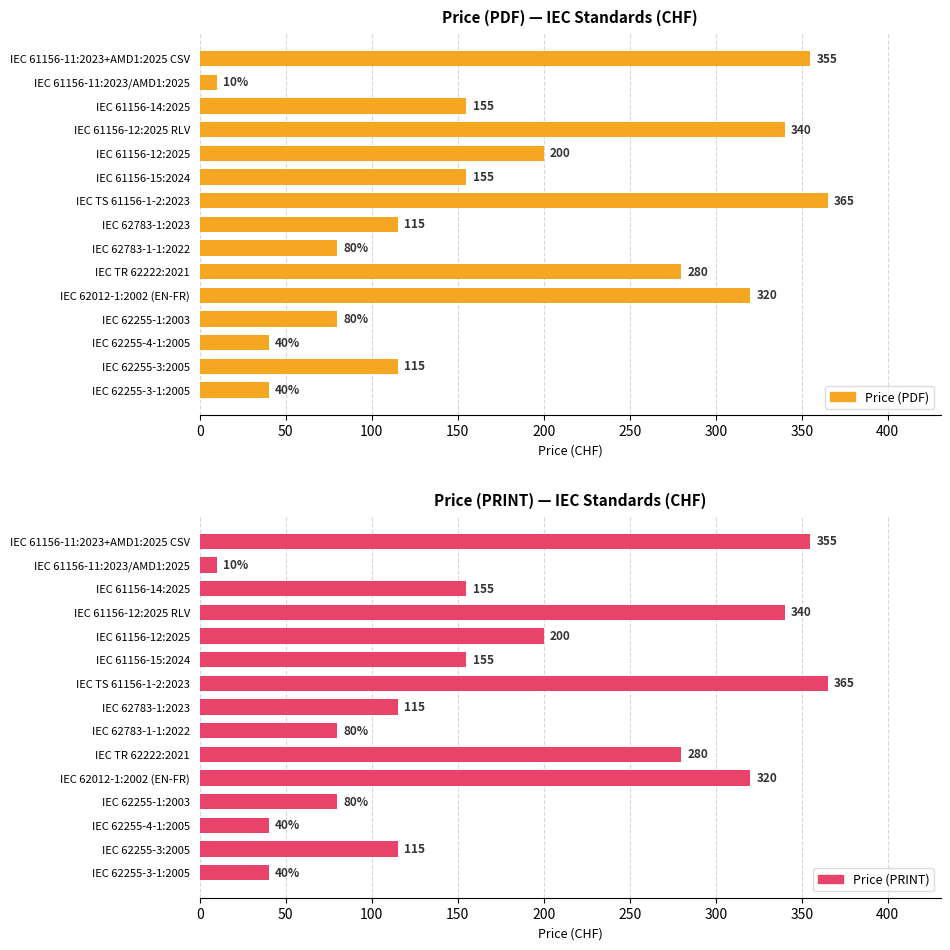

How many values in the Price (PDF) series are below 155?

7